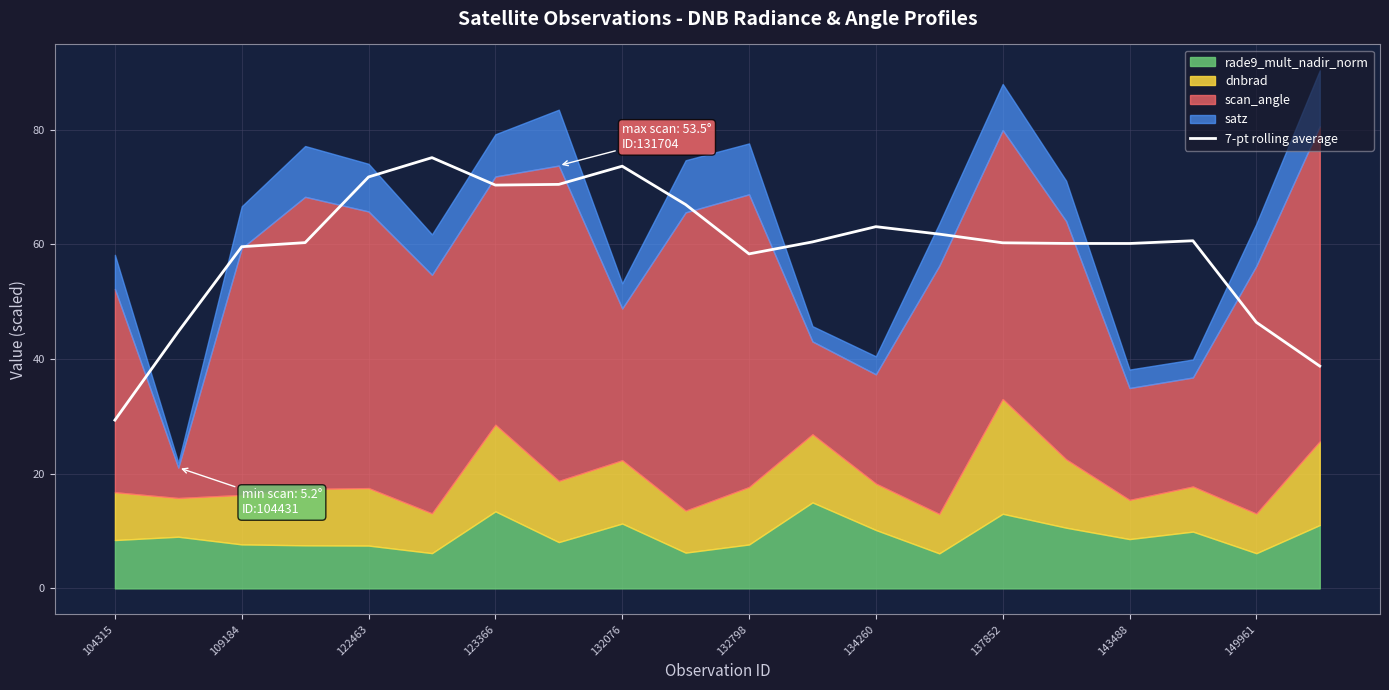

How many interior local valleys (lower than both neighbors) does the data have?

3